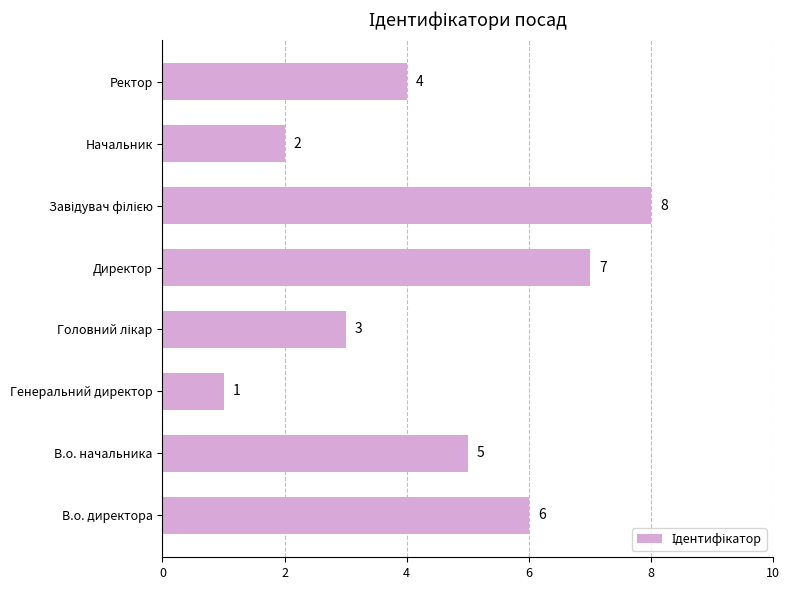

Is it true that the value at Начальник is 4?

False